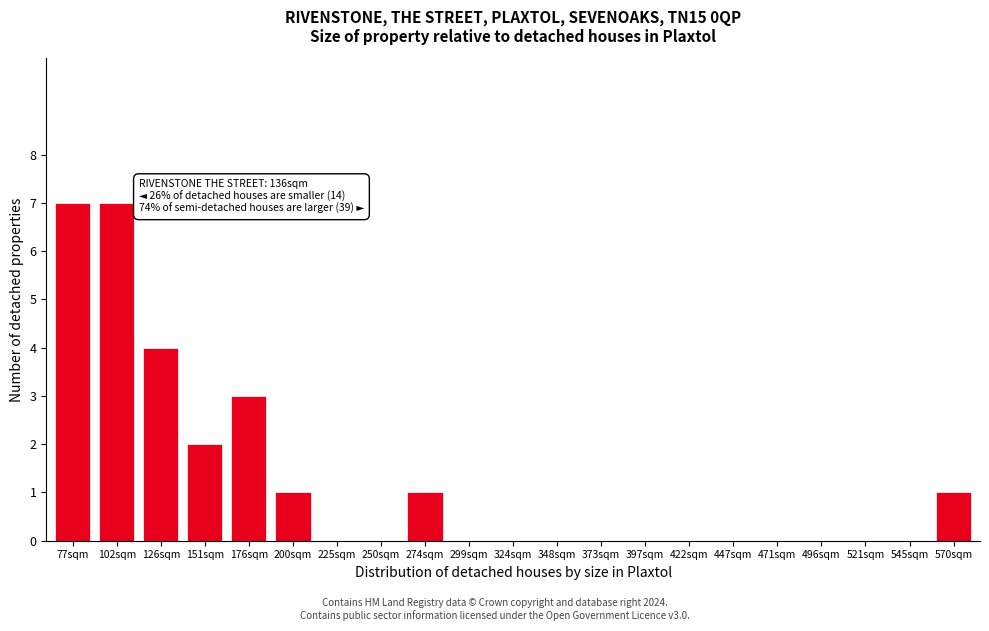

Reading left to right, what are all the values shown in this chart?

77sqm=7	102sqm=7	126sqm=4	151sqm=2	176sqm=3	200sqm=1	225sqm=0	250sqm=0	274sqm=1	299sqm=0	324sqm=0	348sqm=0	373sqm=0	397sqm=0	422sqm=0	447sqm=0	471sqm=0	496sqm=0	521sqm=0	545sqm=0	570sqm=1